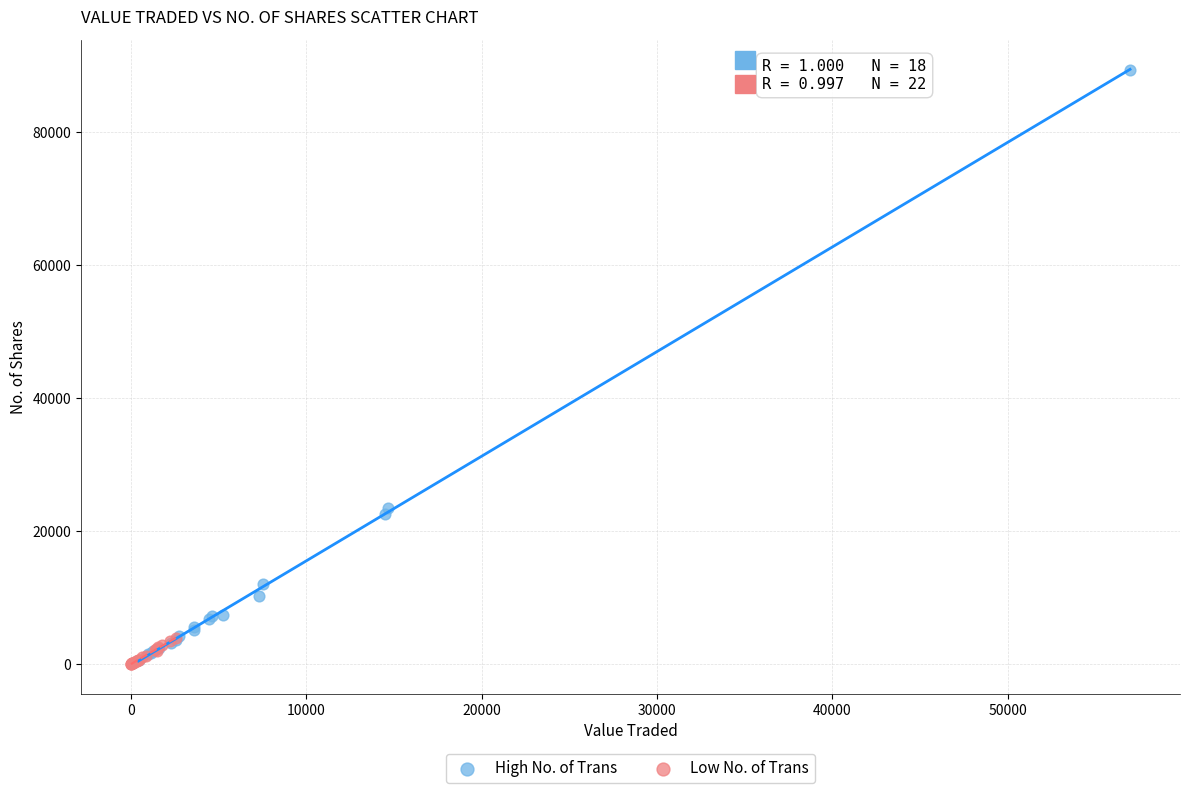

What are all the series names shown in the legend?

High No. of Trans, Low No. of Trans